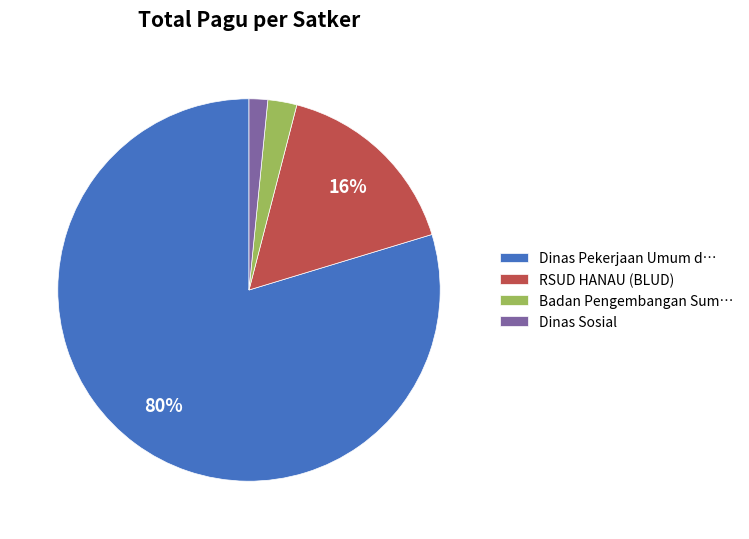

How many segments does this pie chart have?

4